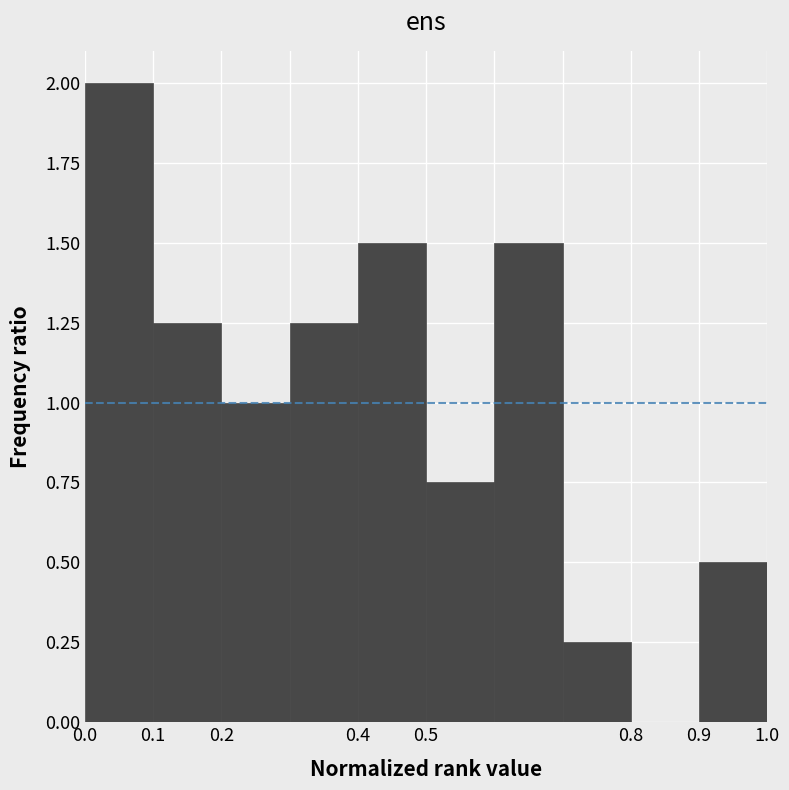

Which range on the x-axis has the tallest bar?

0.0 to 0.1